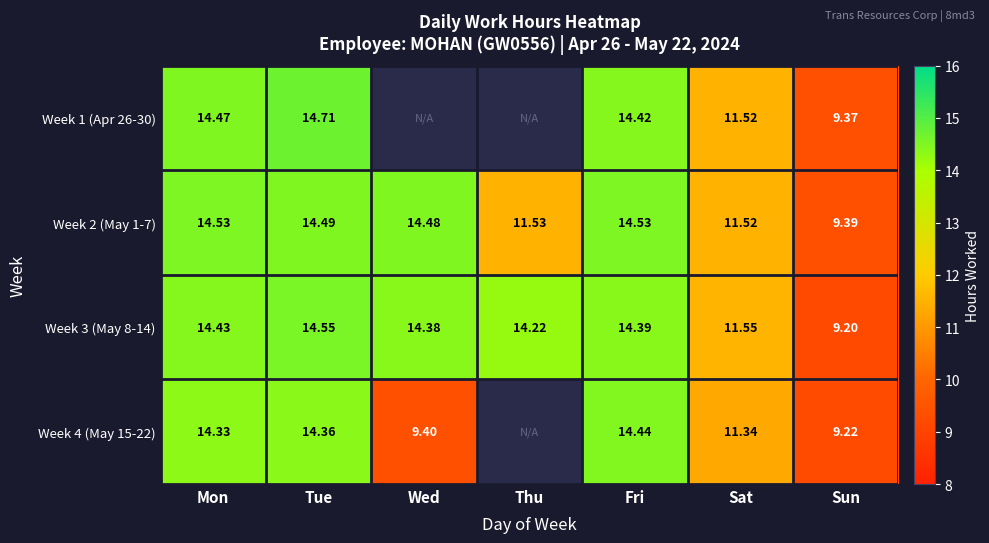

What is the smallest value displayed?

9.2